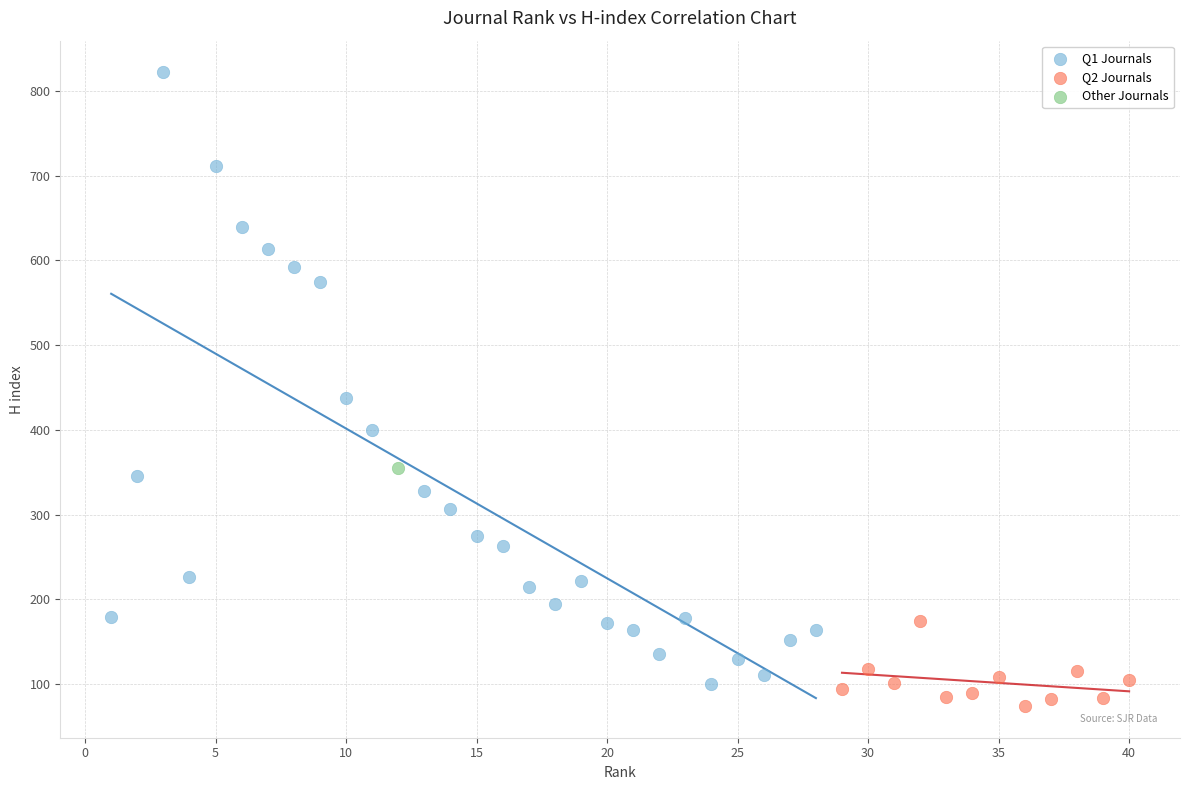

What are all the series names shown in the legend?

Q1 Journals, Q2 Journals, Other Journals